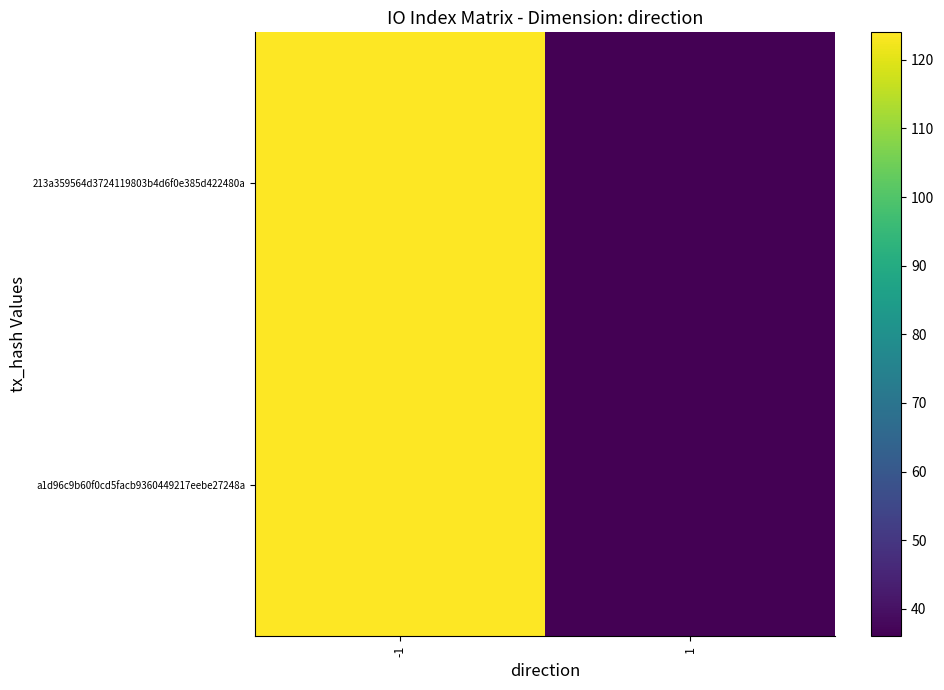

Reading left to right, transcribe all the data shown in this chart.

213a359564d3724119803b4d6f0e385d422480a: -1=124	1=36
a1d96c9b60f0cd5facb9360449217eebe27248a: -1=124	1=36